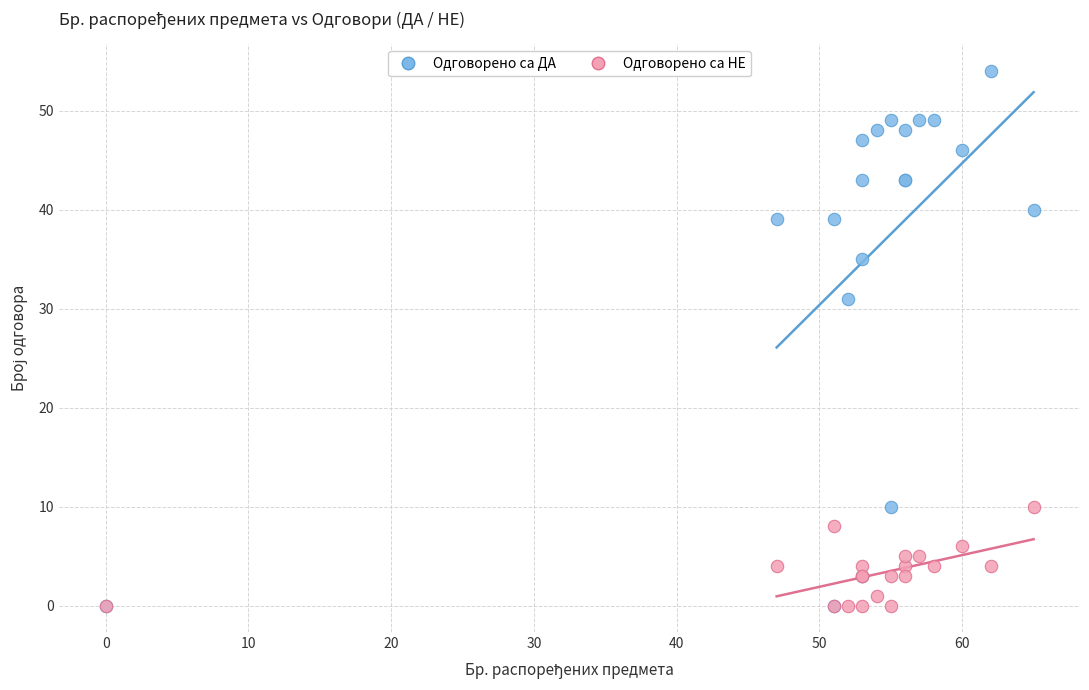

Across all series, what Y value is closest to 27?

31